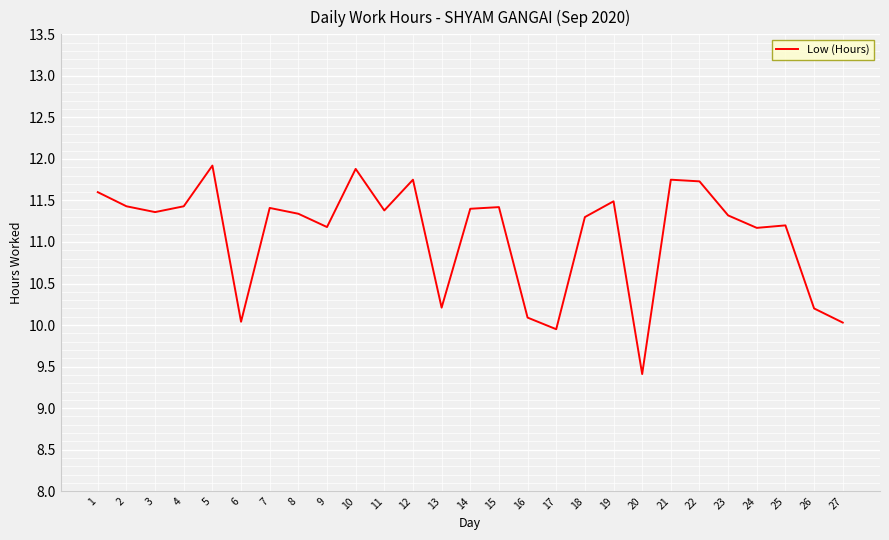

What is the change in value from 5 to 9?

-0.7